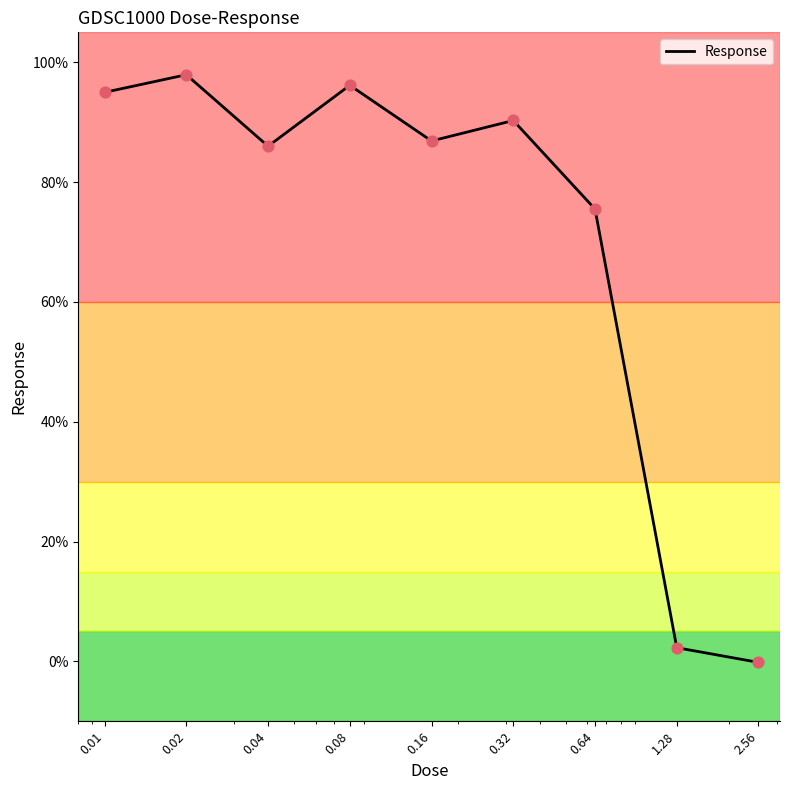

What is the maximum value shown in the chart?

97.9